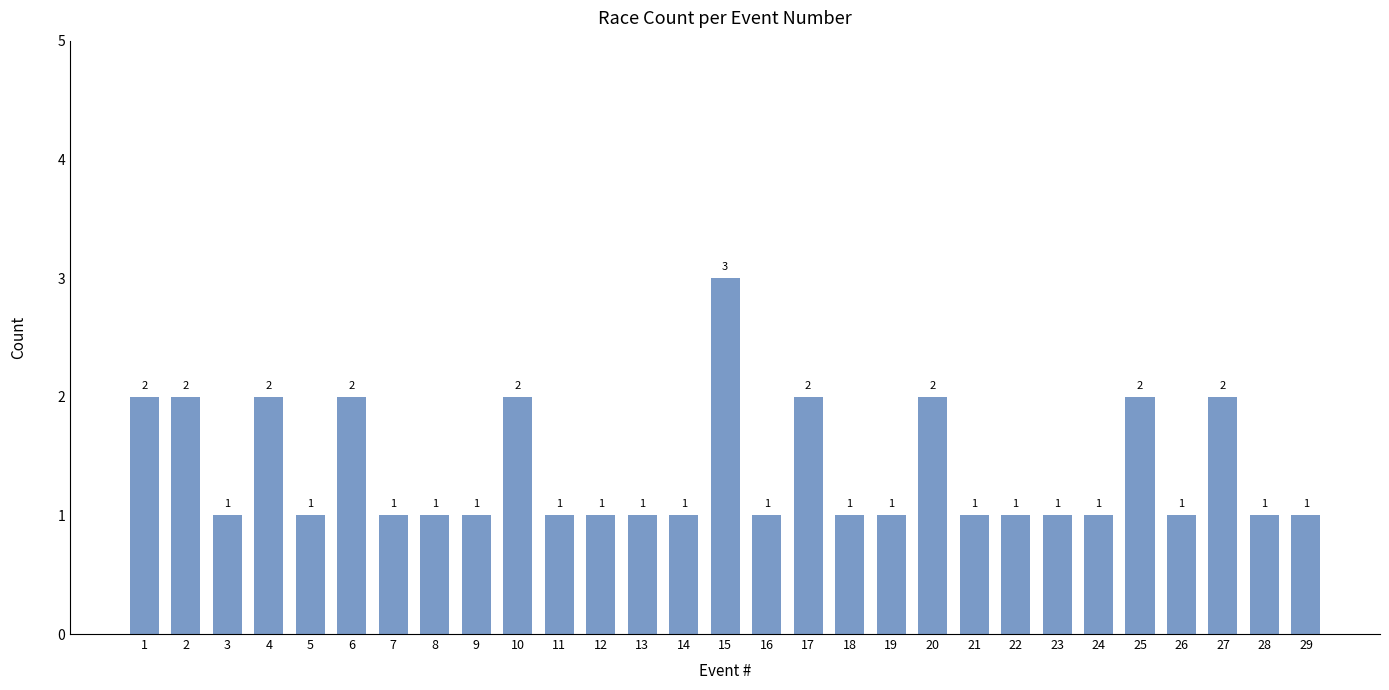

What is the sum of the values at 27 and 22?

3